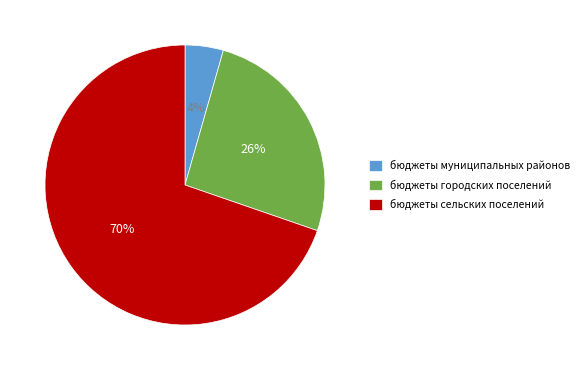

What is the ratio of the value at бюджеты сельских поселений to the value at бюджеты городских поселений?

2.7